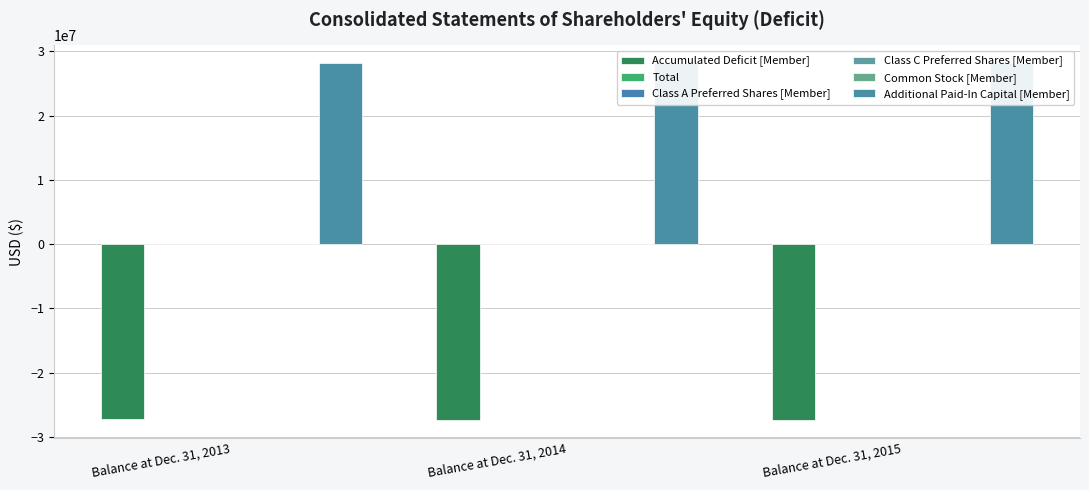

Are the bars horizontal?

No